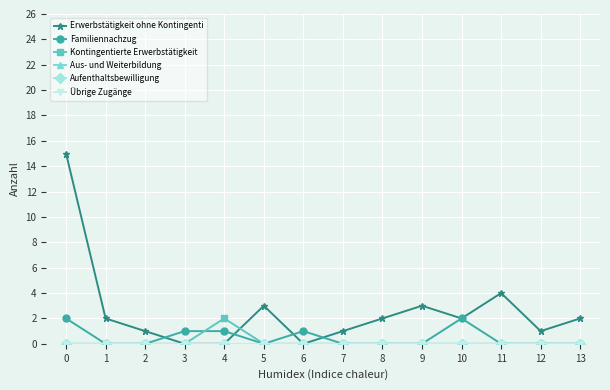

Is this an area chart (filled region under the line)?

No